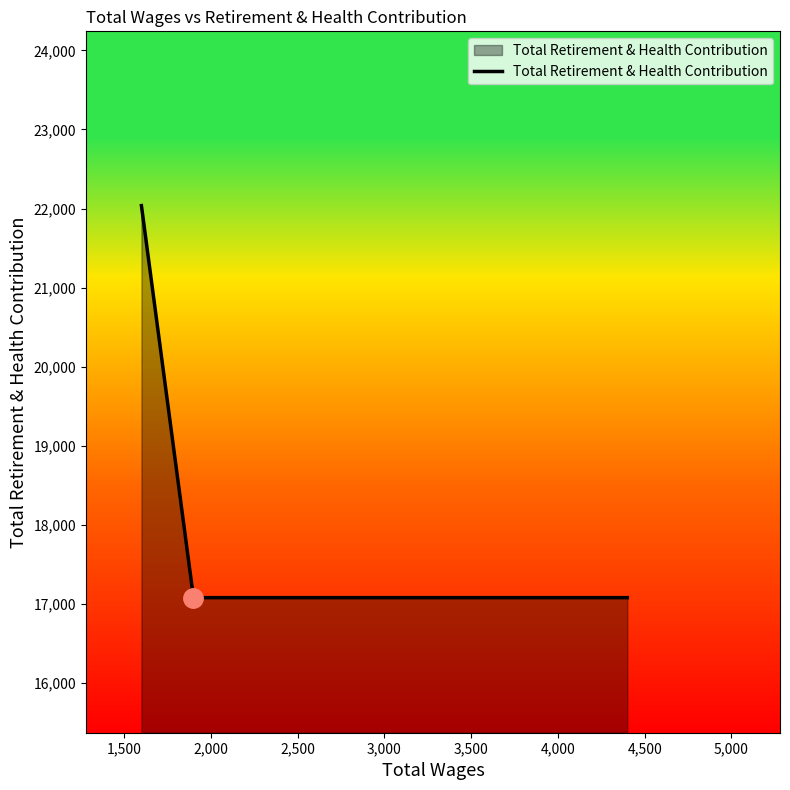

True or false: there are more than 2 points higher than both neighbors.

False